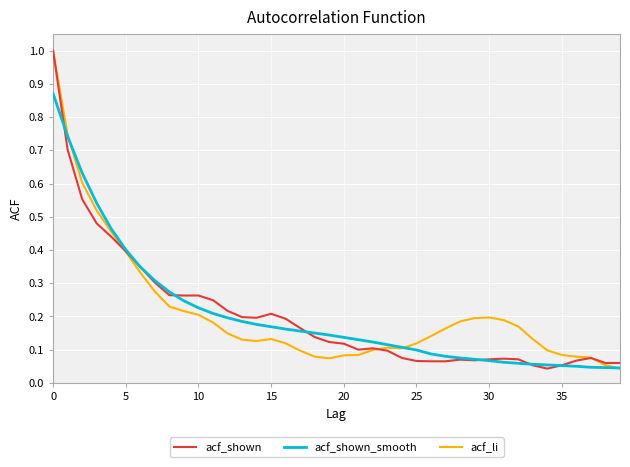

How many lines are shown in the chart?

3